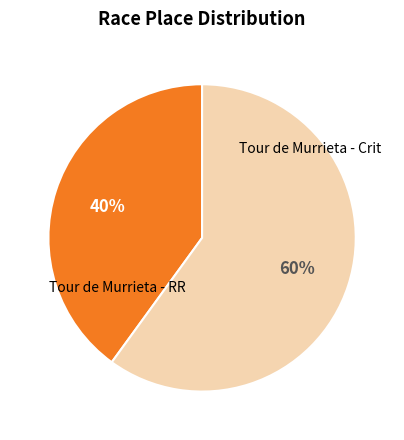

Is there a majority slice in this chart?

Yes